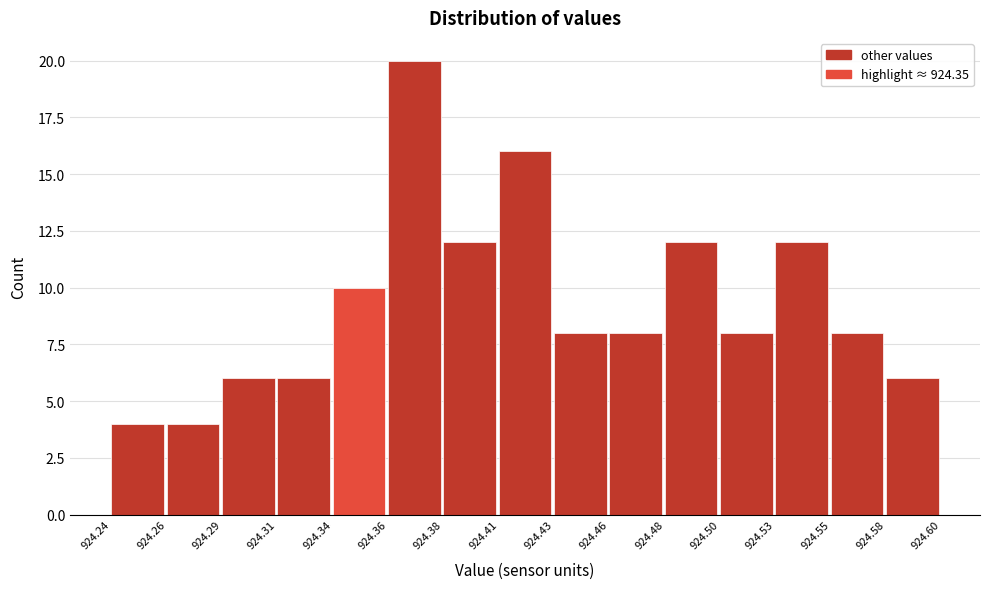

Reading left to right, transcribe all the data shown in this chart.

924.24=4	924.26=4	924.29=6	924.31=6	924.34=10	924.36=20	924.38=12	924.41=16	924.43=8	924.46=8	924.48=12	924.50=8	924.53=12	924.55=8	924.58=6